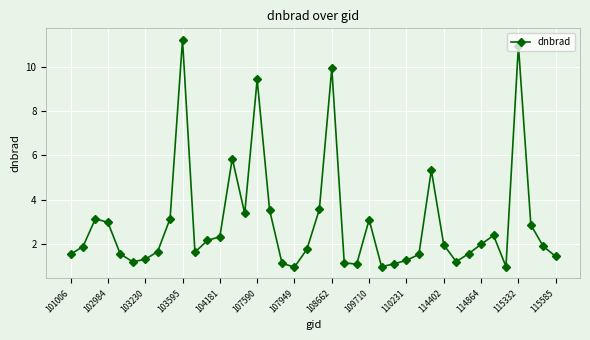

True or false: the data has more than 2 interior local peaks.

True